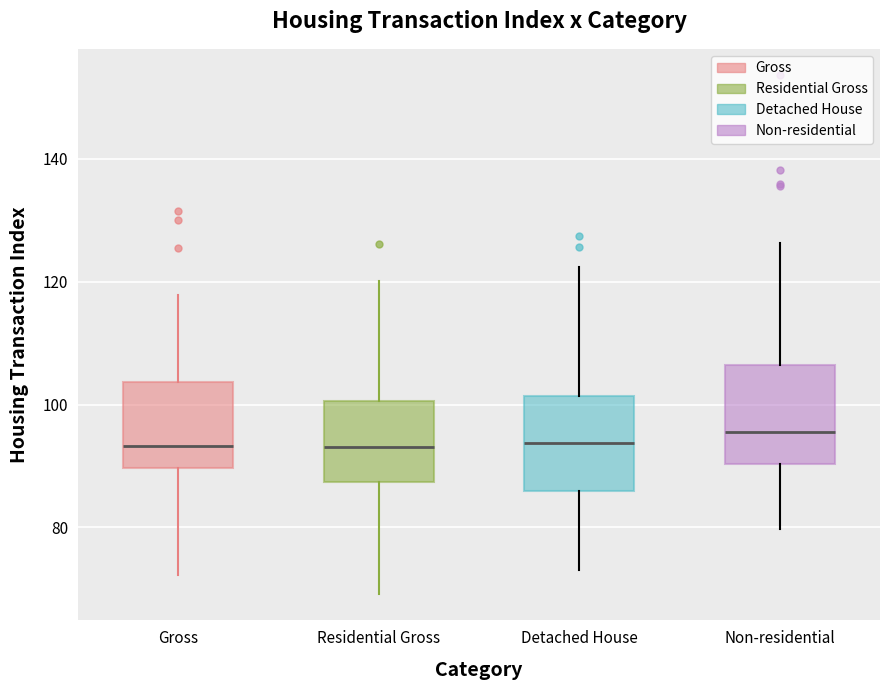

Reading left to right, read every box against the y-axis: the position of its median line, the range the box covers, and the ends of its whiskers. The values are not printed on the chart, so give them approximately, as read against the axis.

Gross: median 94, box 90 to 104, whiskers 72 to 118
Residential Gross: median 94, box 88 to 100, whiskers 70 to 120
Detached House: median 94, box 86 to 102, whiskers 74 to 122
Non-residential: median 96, box 90 to 106, whiskers 80 to 126